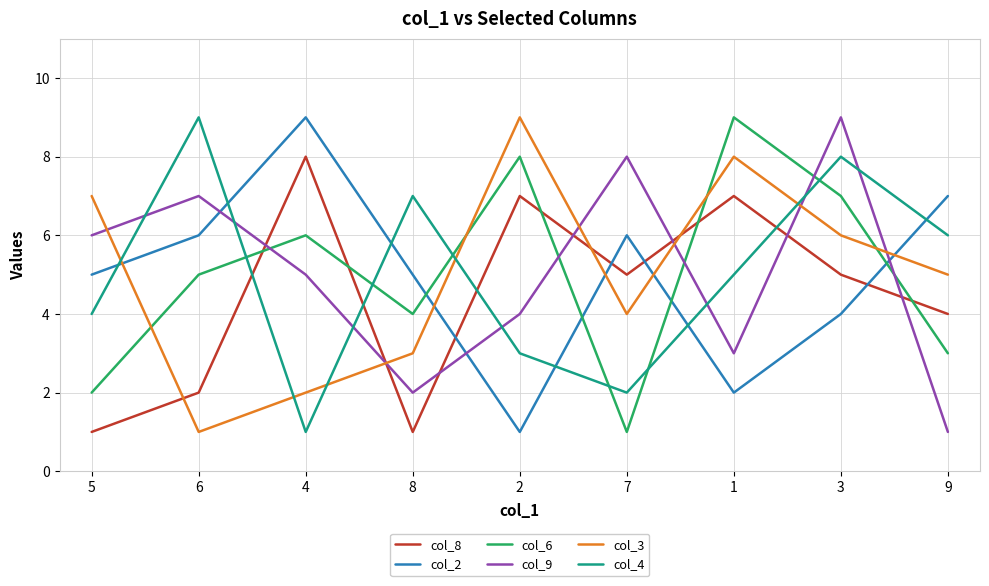

Between 5 and 3, which series saw the biggest shift?

col_6